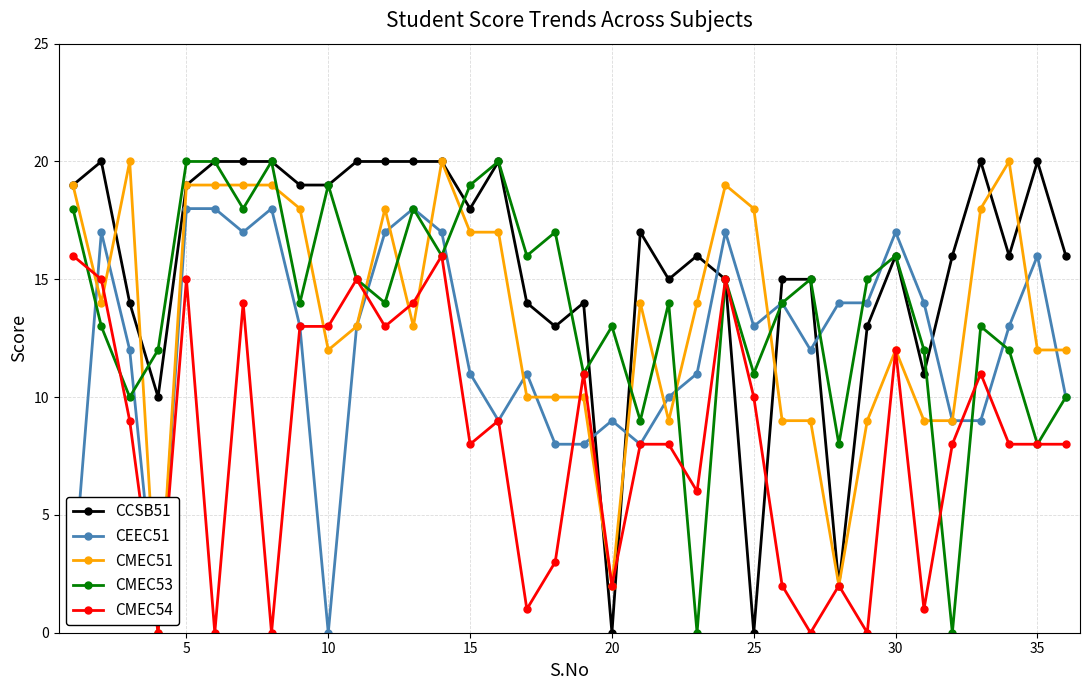

Count the number of categories in the chart.

36